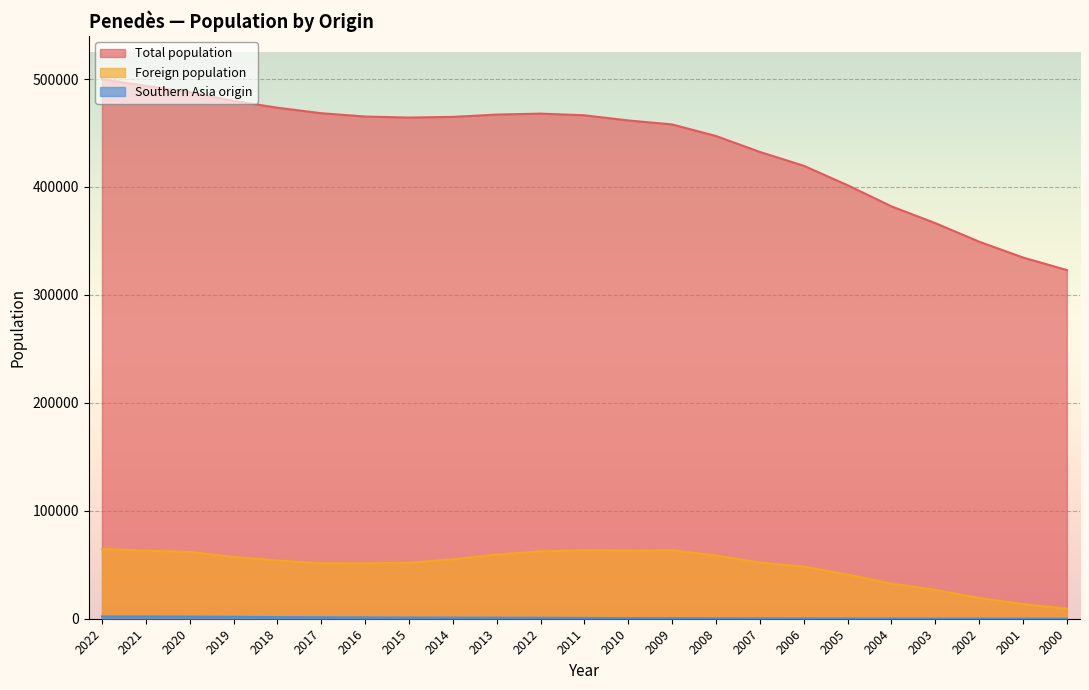

True or false: Southern Asia origin and Foreign population intersect in this chart.

False